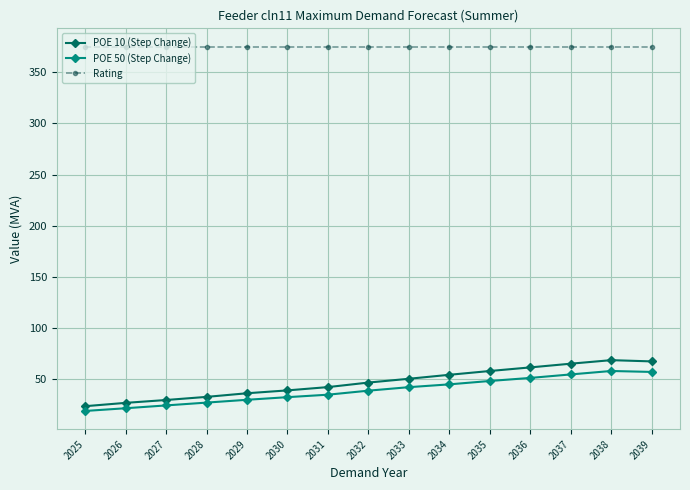

The value of POE 50 (Step Change) at 2028 is 27.3. True or false?

True